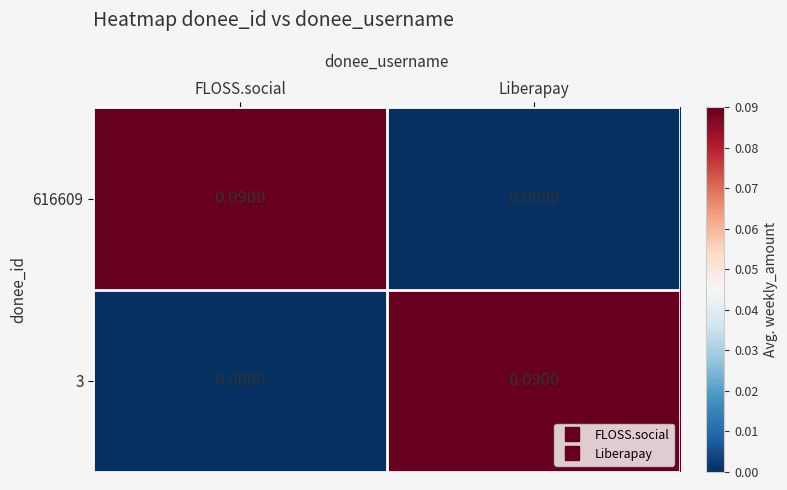

Where is 616609 nearest to the value 0?

Liberapay